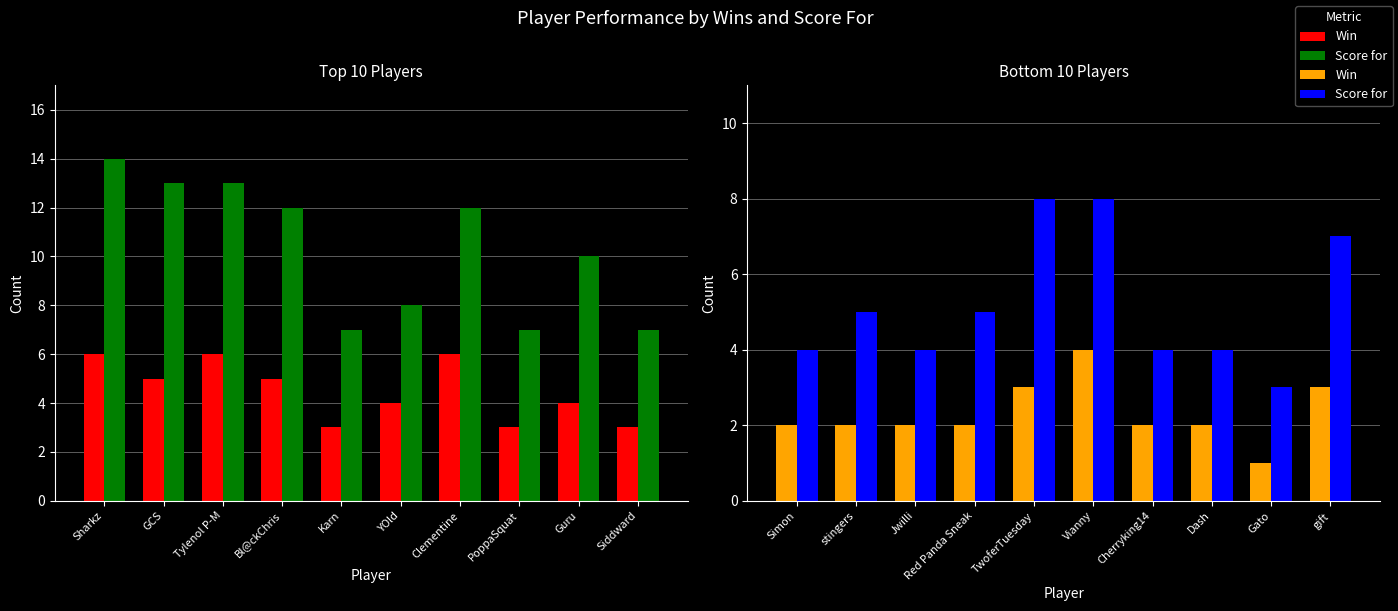

What is the value of the Win bar at the 3rd from the left?

2